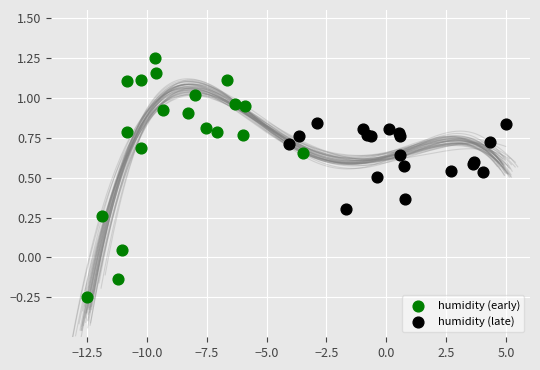

What are all the series names shown in the legend?

humidity (early), humidity (late)